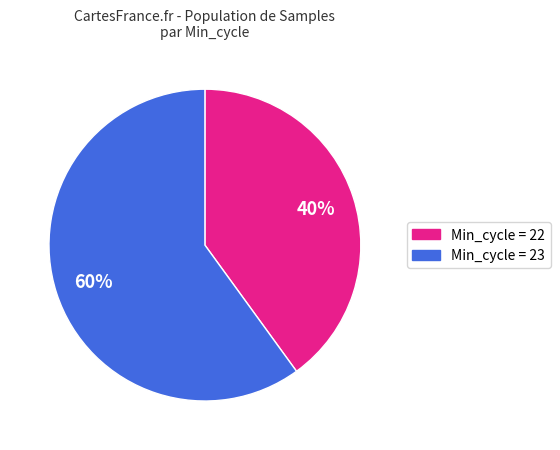

Does any single category account for the majority?

Yes